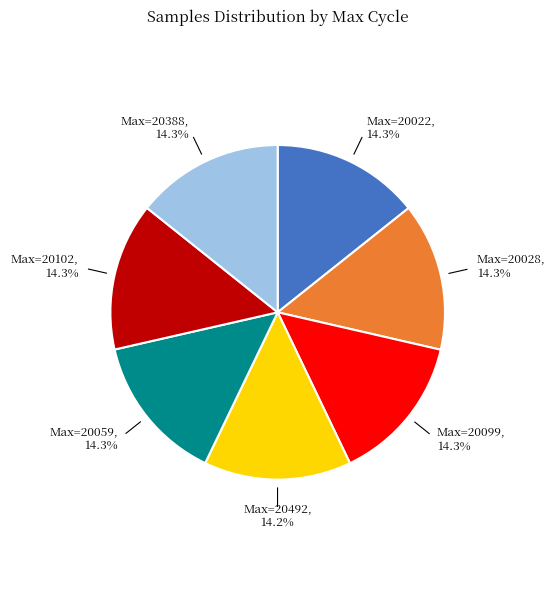

Is there a majority slice in this chart?

No